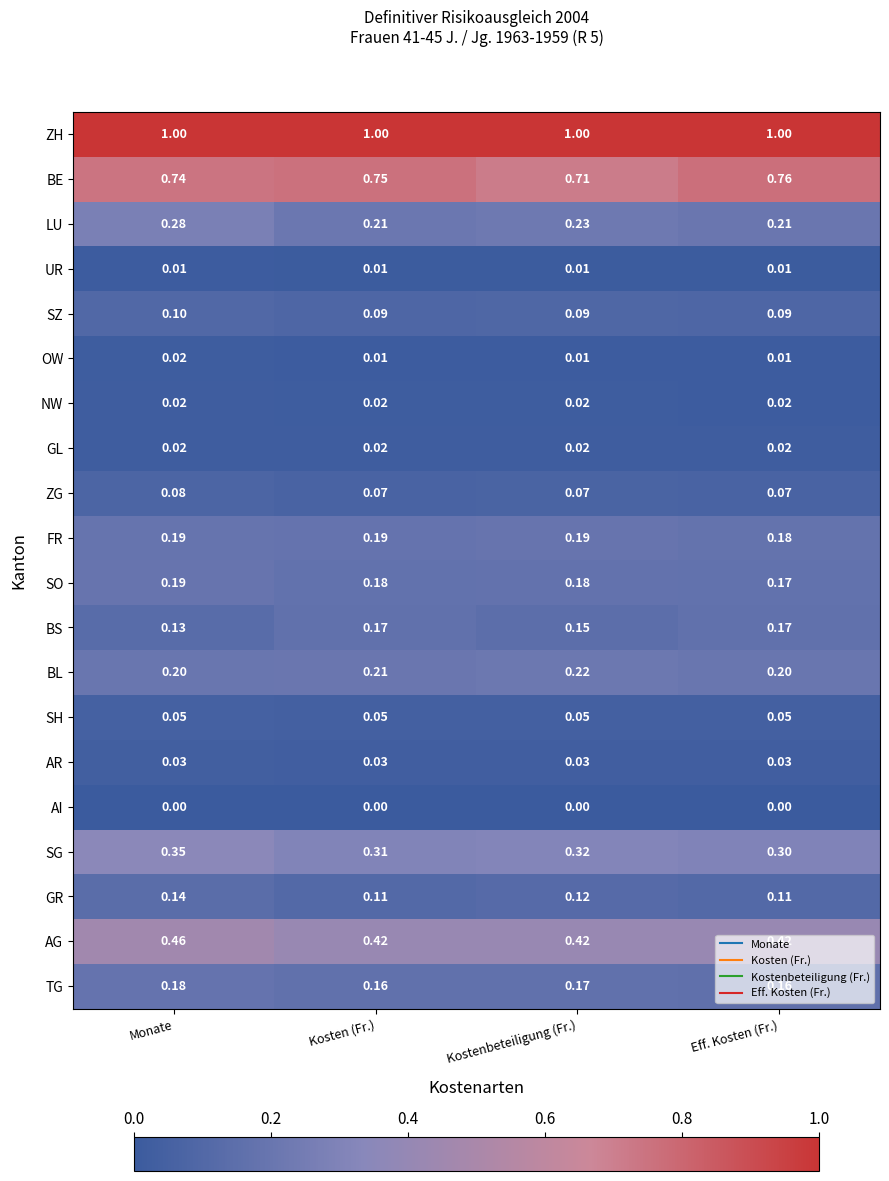

What is the maximum value shown in the chart?

1.0